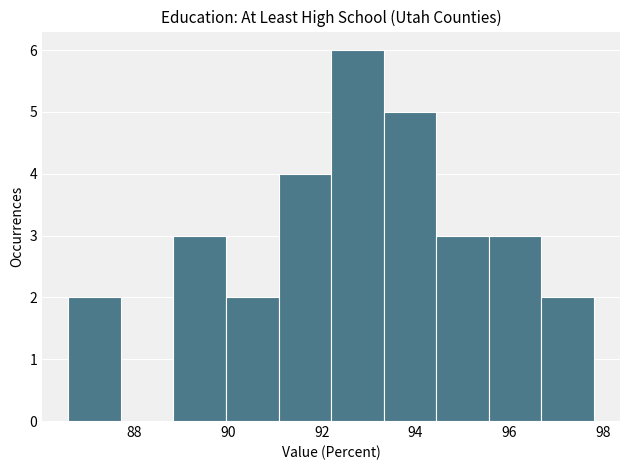

Reading left to right, transcribe this chart: for each bar, give the range it covers on the x-axis and its height. Neither the bar edges nor the heights are printed on the chart, so give them approximately, as read against the axes.

86.60 to 87.72: 2
87.72 to 88.84: 0
88.84 to 89.96: 3
89.96 to 91.08: 2
91.08 to 92.20: 4
92.20 to 93.32: 6
93.32 to 94.44: 5
94.44 to 95.56: 3
95.56 to 96.68: 3
96.68 to 97.80: 2